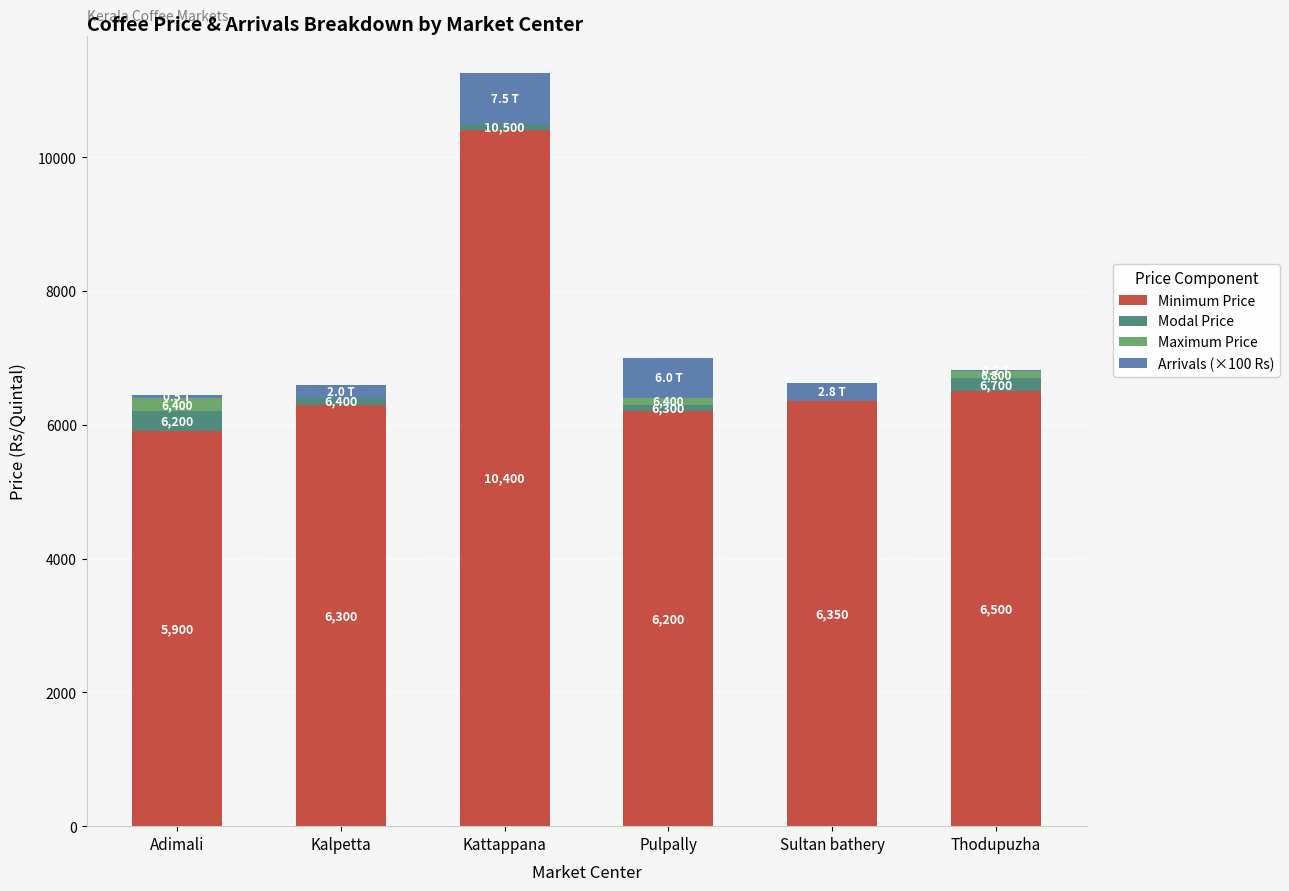

What is the total value across all series at Kalpetta?

6600